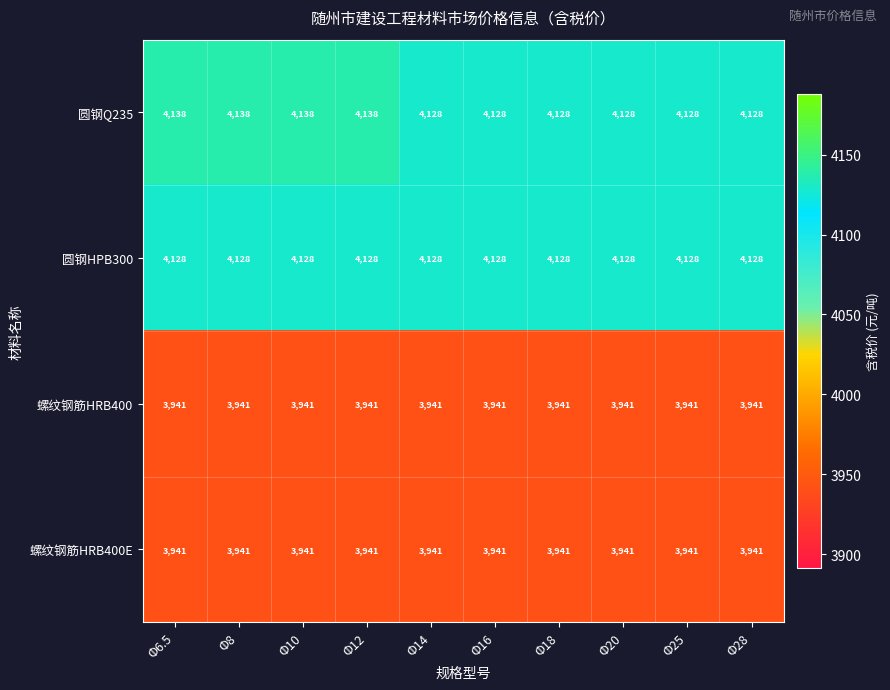

What is the difference between the highest and lowest values at Φ18?

187